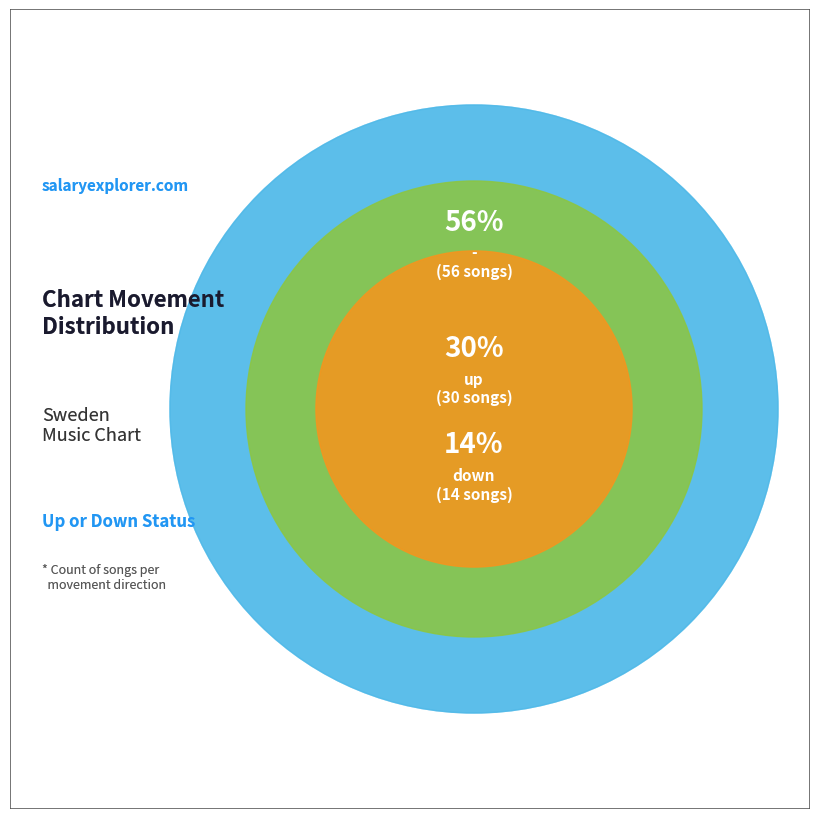

Which slice is the largest?

-